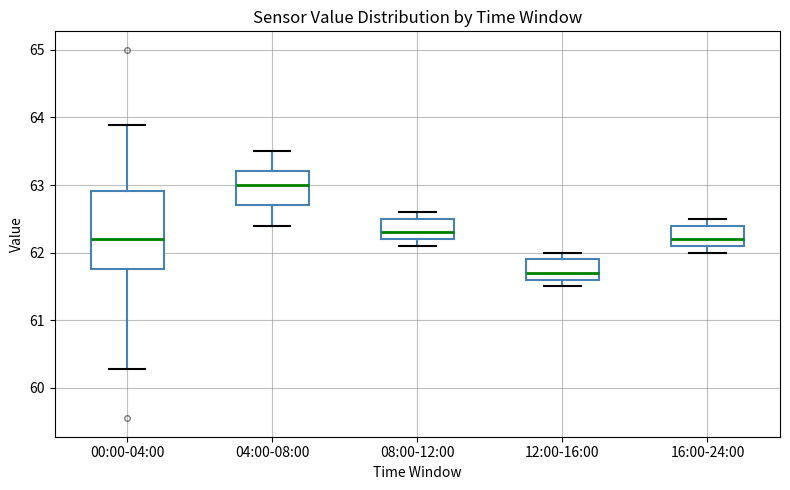

Reading left to right, read every box against the y-axis: the position of its median line, the range the box covers, and the ends of its whiskers. The values are not printed on the chart, so give them approximately, as read against the axis.

00:00-04:00: median 62.2, box 61.8 to 62.9, whiskers 60.3 to 63.9
04:00-08:00: median 63.0, box 62.7 to 63.2, whiskers 62.4 to 63.5
08:00-12:00: median 62.3, box 62.2 to 62.5, whiskers 62.1 to 62.6
12:00-16:00: median 61.7, box 61.6 to 61.9, whiskers 61.5 to 62.0
16:00-24:00: median 62.2, box 62.1 to 62.4, whiskers 62.0 to 62.5